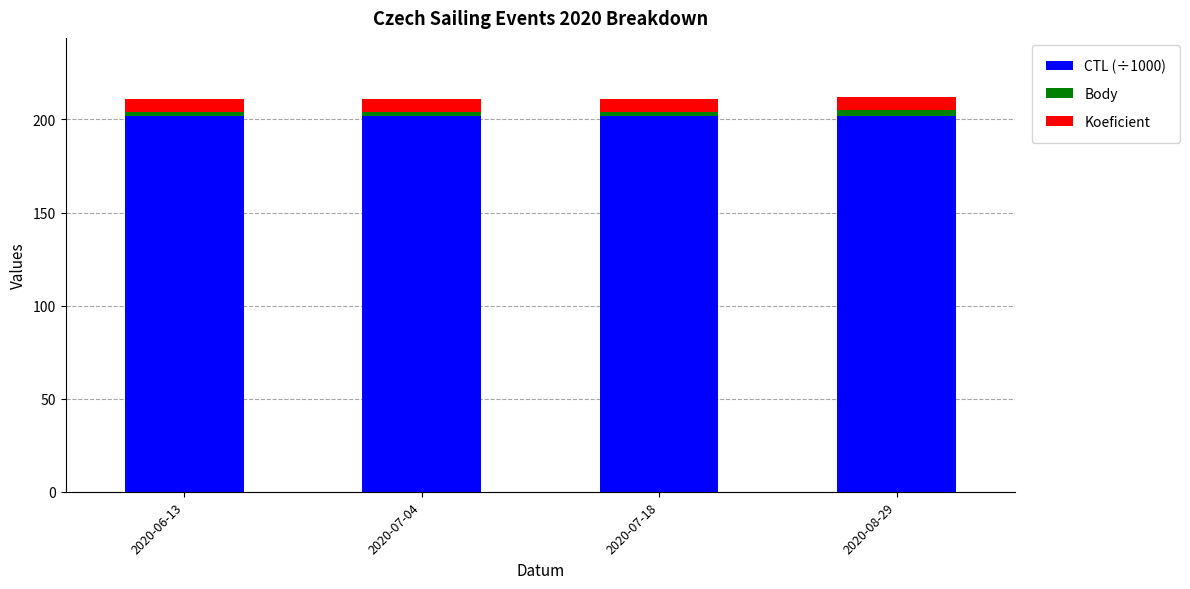

True or false: CTL (÷1000) has a value of 44.6 at 2020-06-13.

False